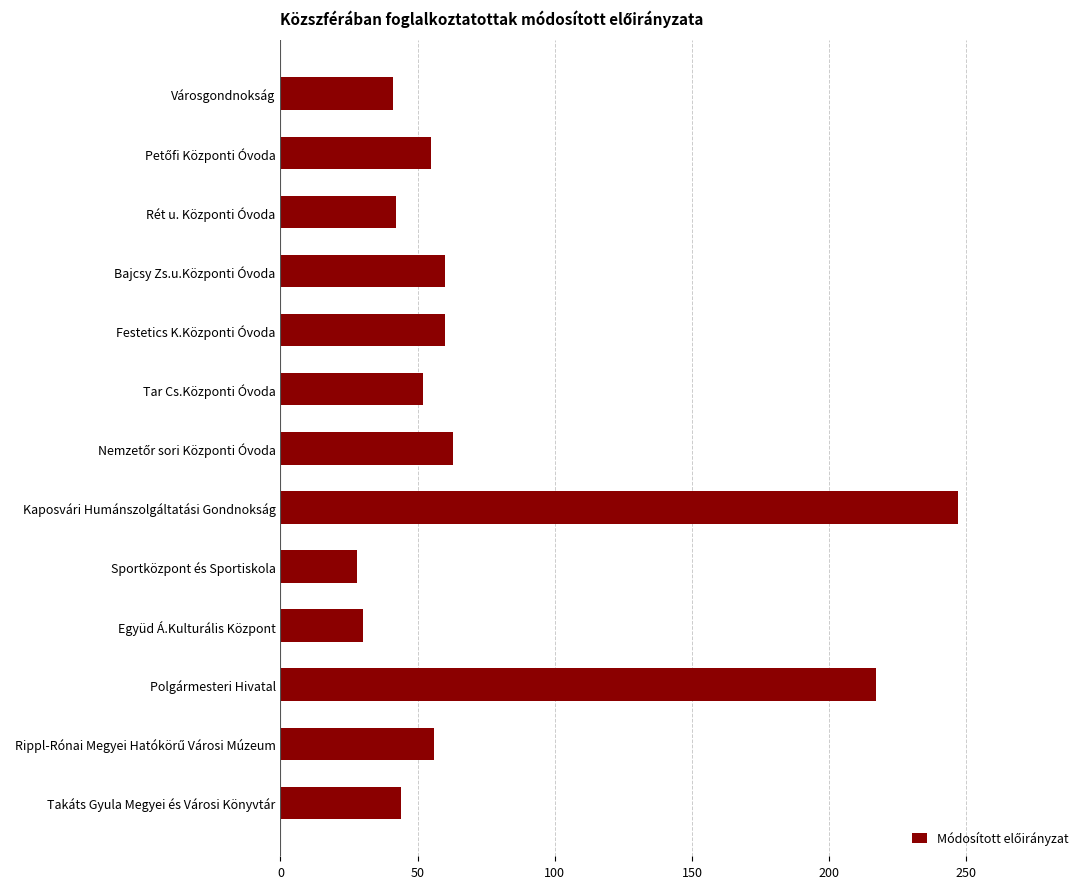

What is the ratio of the value at Tar Cs.Központi Óvoda to the value at Bajcsy Zs.u.Központi Óvoda?

0.9